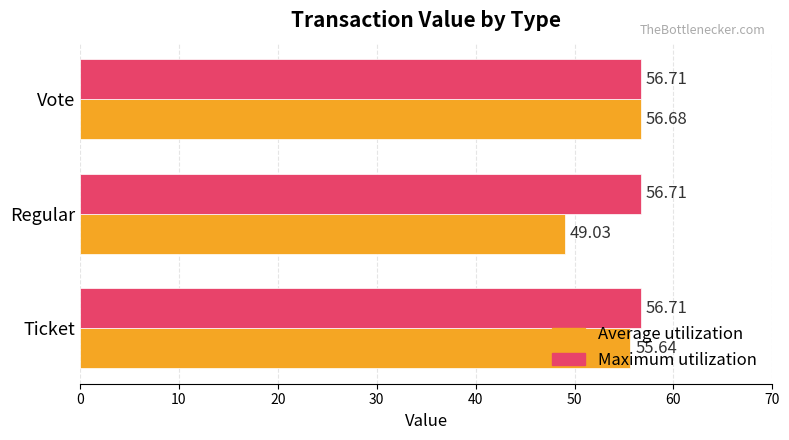

What are all the series names shown in the legend?

Average utilization, Maximum utilization